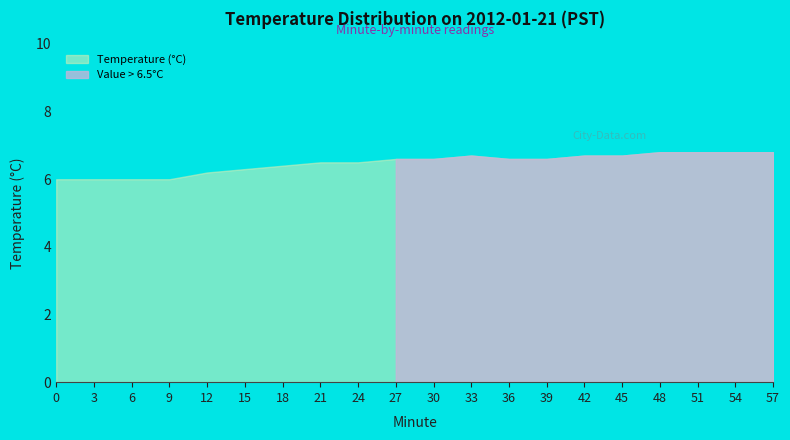

What is the ratio of the value at 45 to the value at 9?

1.1